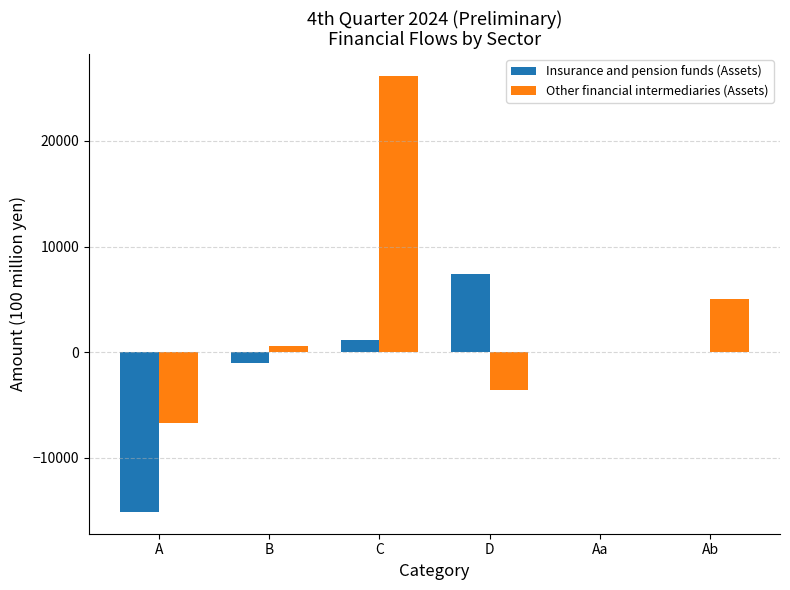

Are the bars horizontal?

No